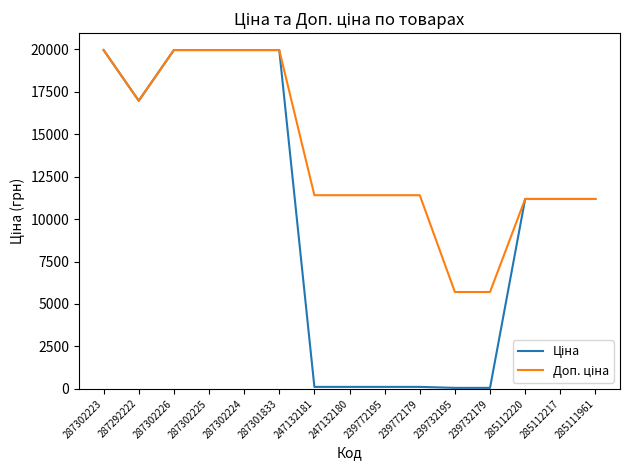

How many lines are shown in the chart?

2